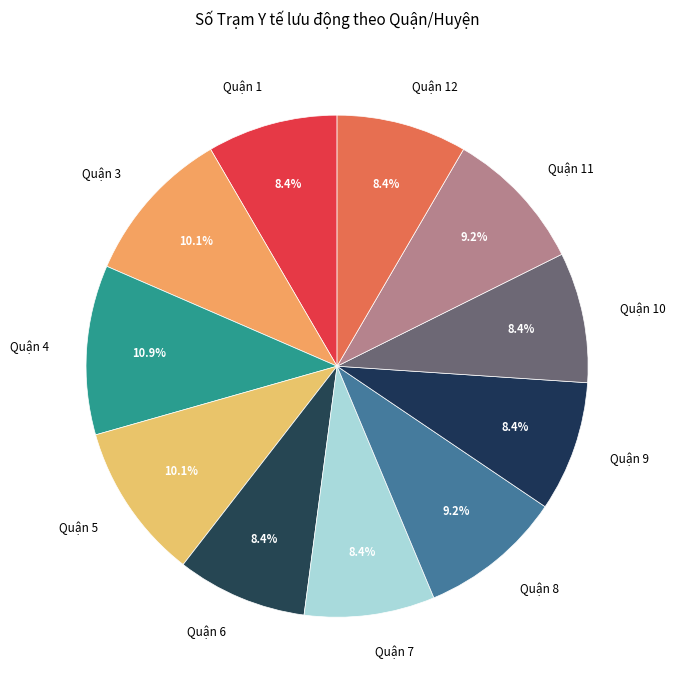

True or false: Quận 11 accounts for 18% of the total.

False